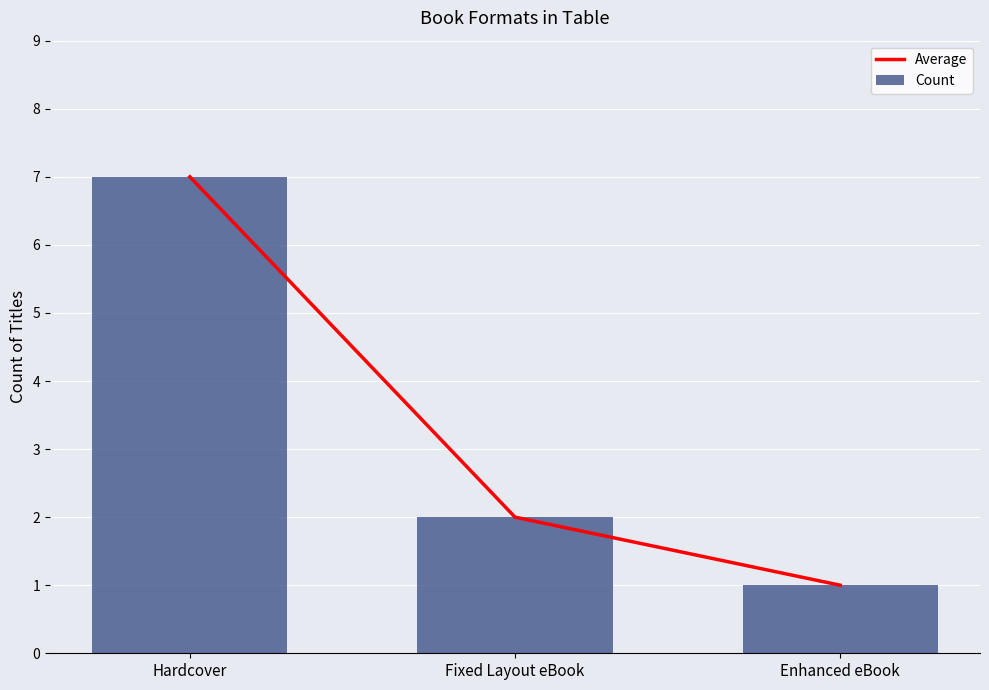

Which series has the largest total across all categories?

Average